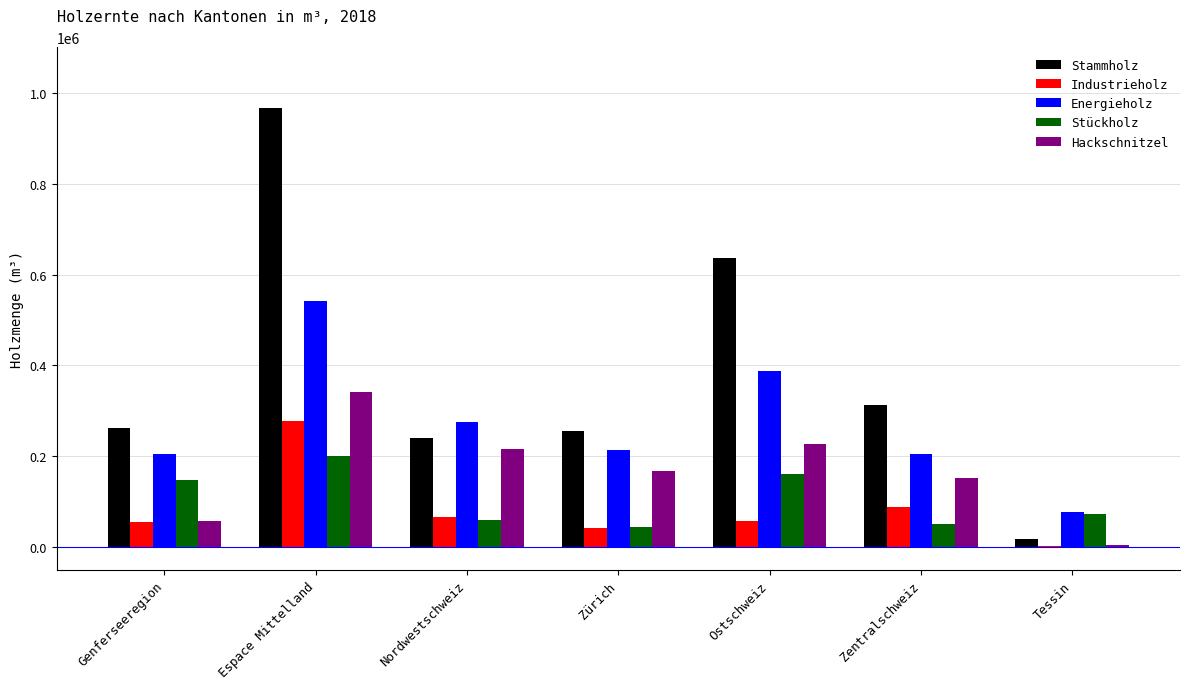

Which series has the largest total across all categories?

Stammholz